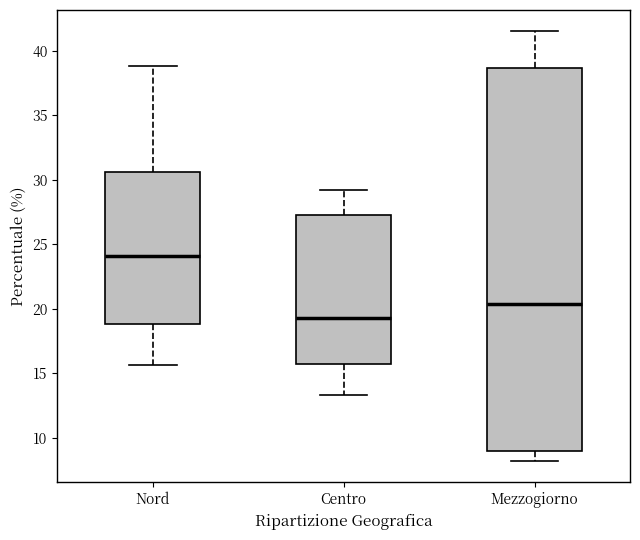

Reading left to right, read every box against the y-axis: the position of its median line, the range the box covers, and the ends of its whiskers. The values are not printed on the chart, so give them approximately, as read against the axis.

Nord: median 24.0, box 19.0 to 30.5, whiskers 15.5 to 39.0
Centro: median 19.5, box 15.5 to 27.5, whiskers 13.5 to 29.0
Mezzogiorno: median 20.5, box 9.0 to 38.5, whiskers 8.0 to 41.5